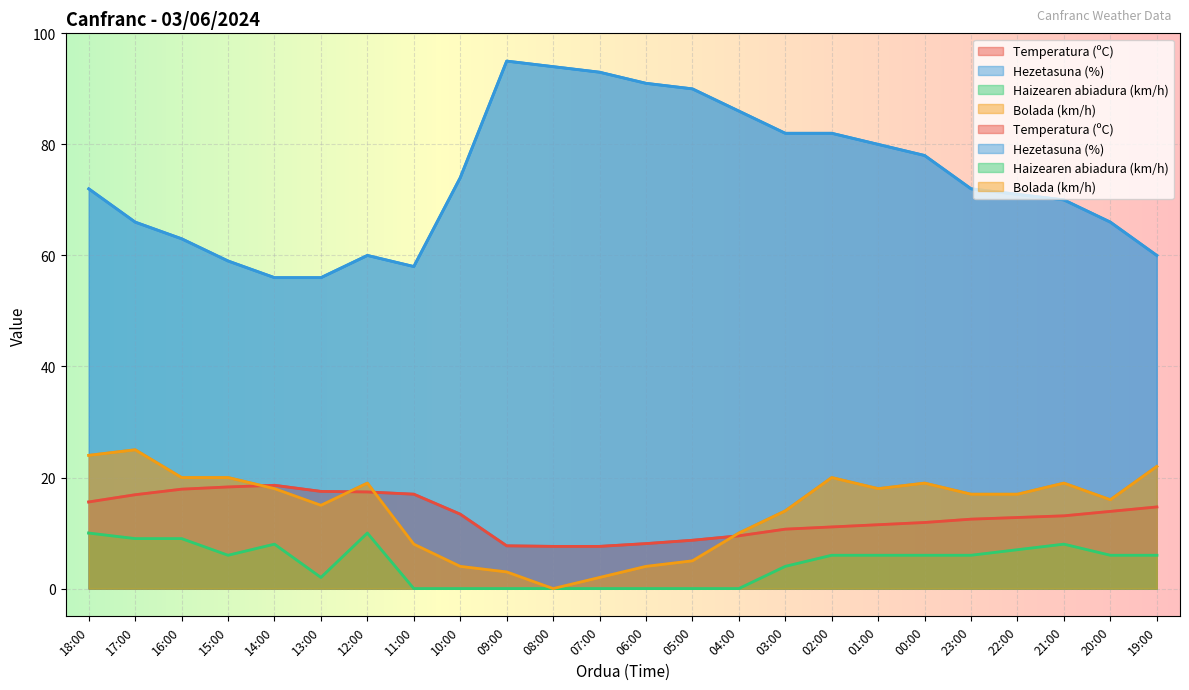

The value of Temperatura (ºC) at 17:00 is 10.7. True or false?

False